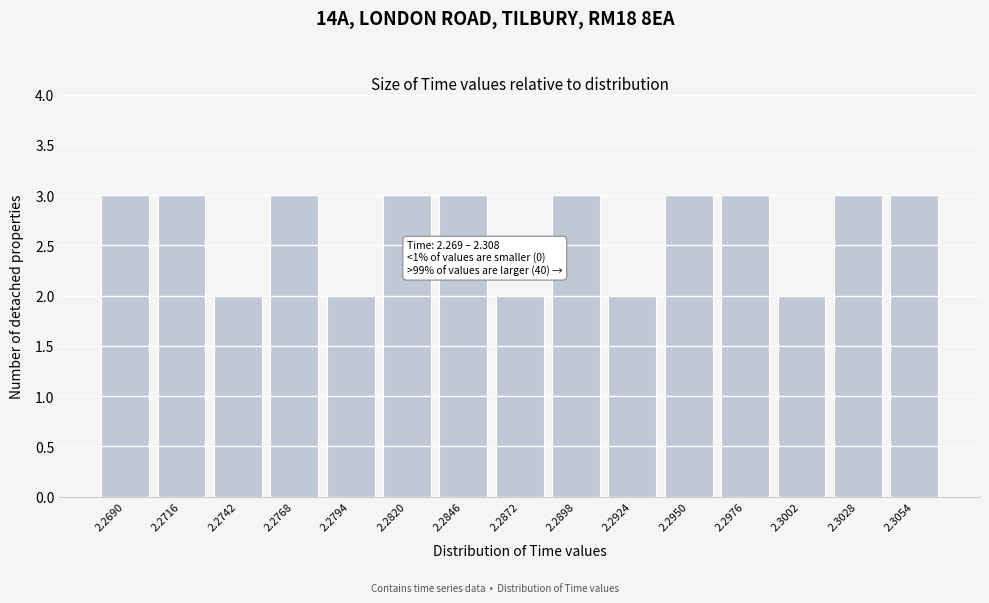

Reading left to right, extract all data points from this chart.

3	3	2	3	2	3	3	2	3	2	3	3	2	3	3